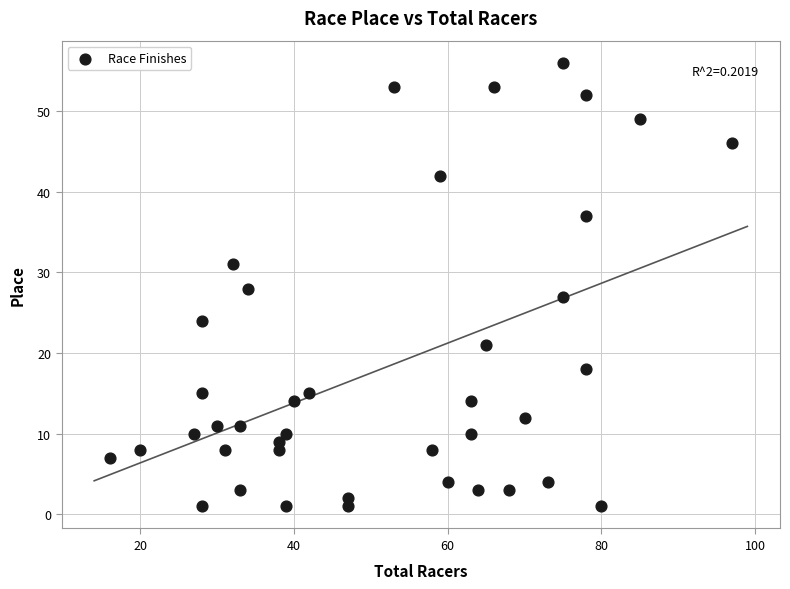

What is the range of Y values (max minus min)?

55